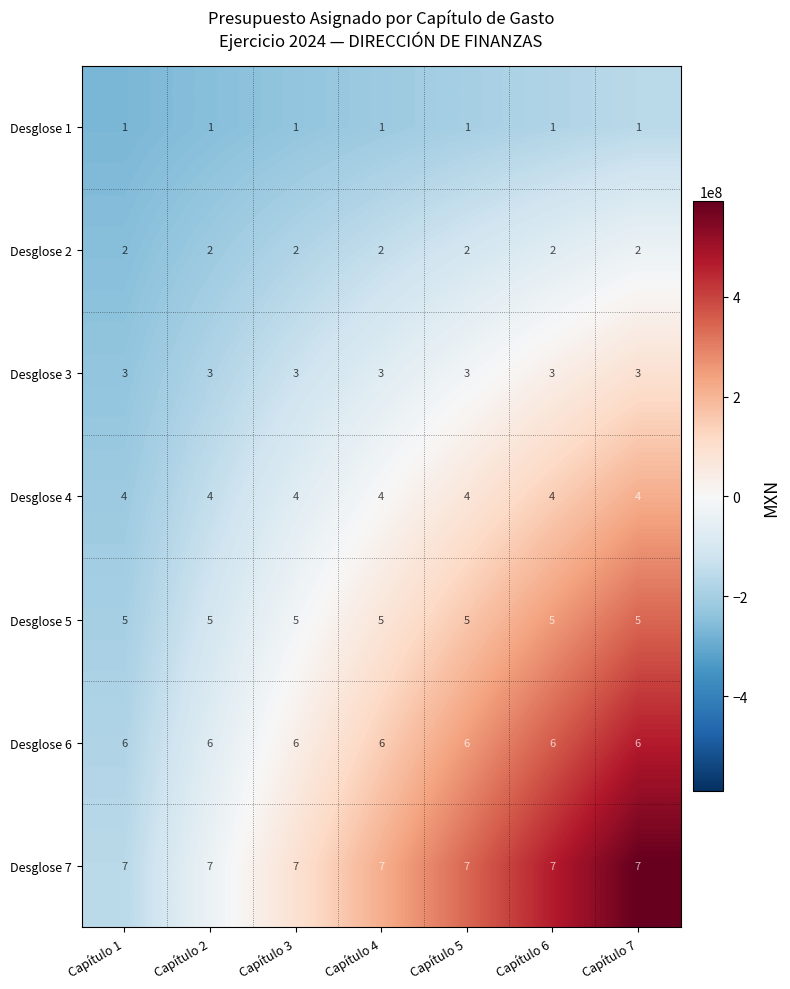

Read the Desglose 6 value at Capítulo 4.

6